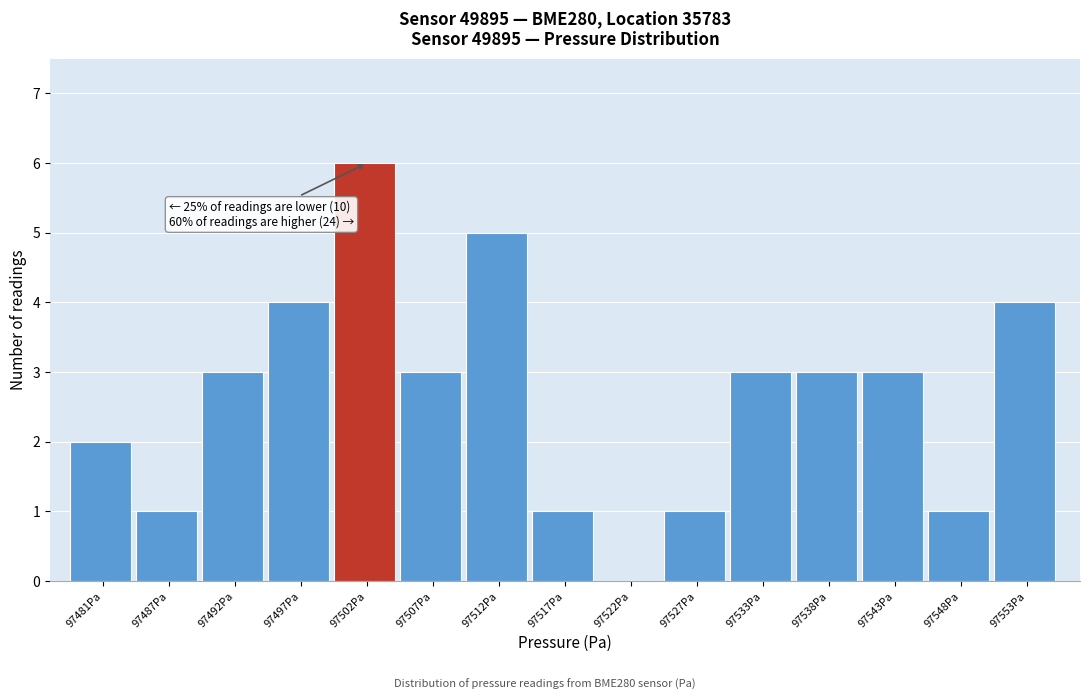

Reading right to left, list all the values displayed in this chart.

97553Pa=4	97548Pa=1	97543Pa=3	97538Pa=3	97533Pa=3	97527Pa=1	97522Pa=0	97517Pa=1	97512Pa=5	97507Pa=3	97502Pa=6	97497Pa=4	97492Pa=3	97487Pa=1	97481Pa=2